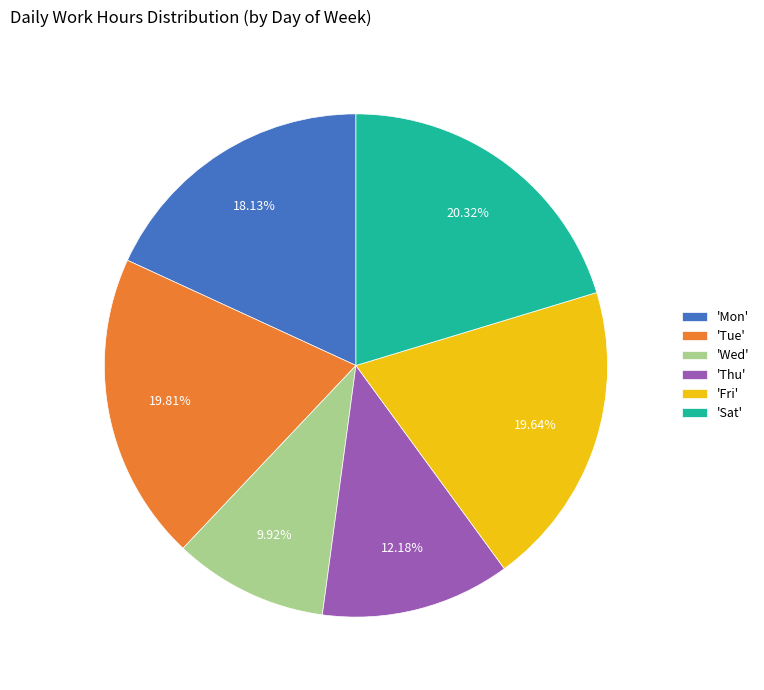

To the nearest percent, what is the difference between the largest and smallest slice percentages?

10%